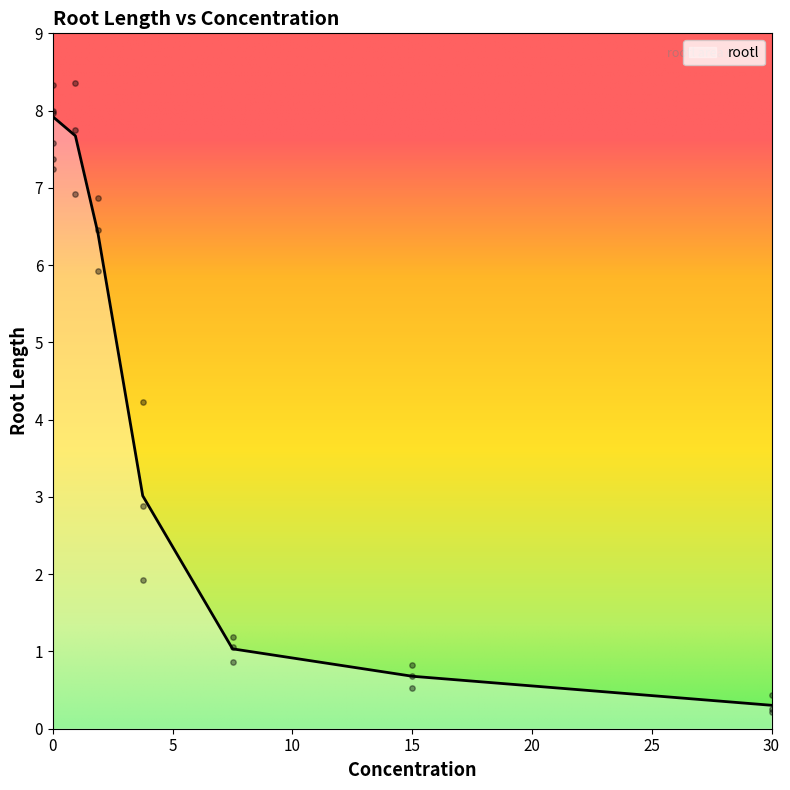

Is it true that rootl equals 0.3 at 30?

True